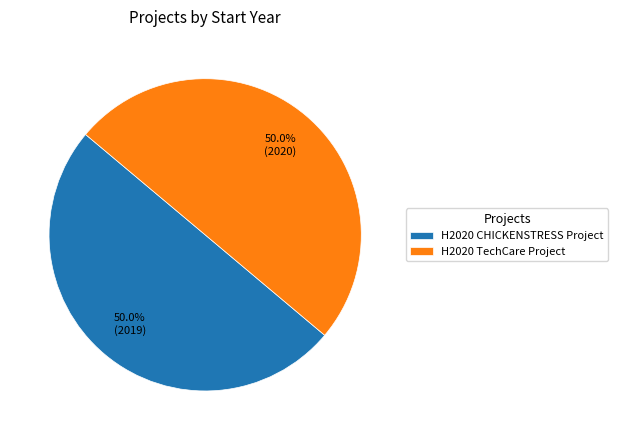

What is the ratio of the value at H2020 TechCare Project to the value at H2020 CHICKENSTRESS Project?

1.0